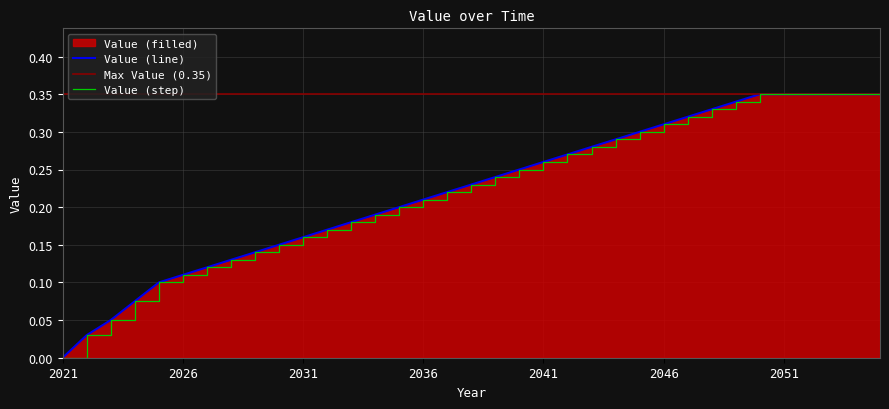

What is the value of the 28th point from the left?

0.3